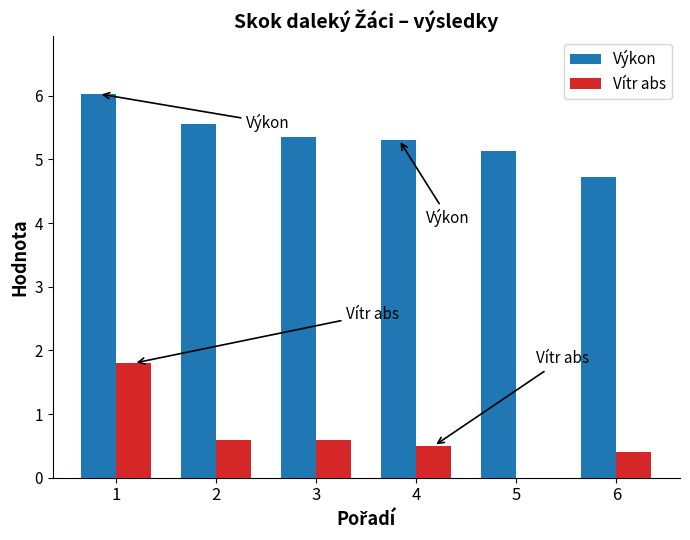

What is the average value of the Výkon series?

5.4